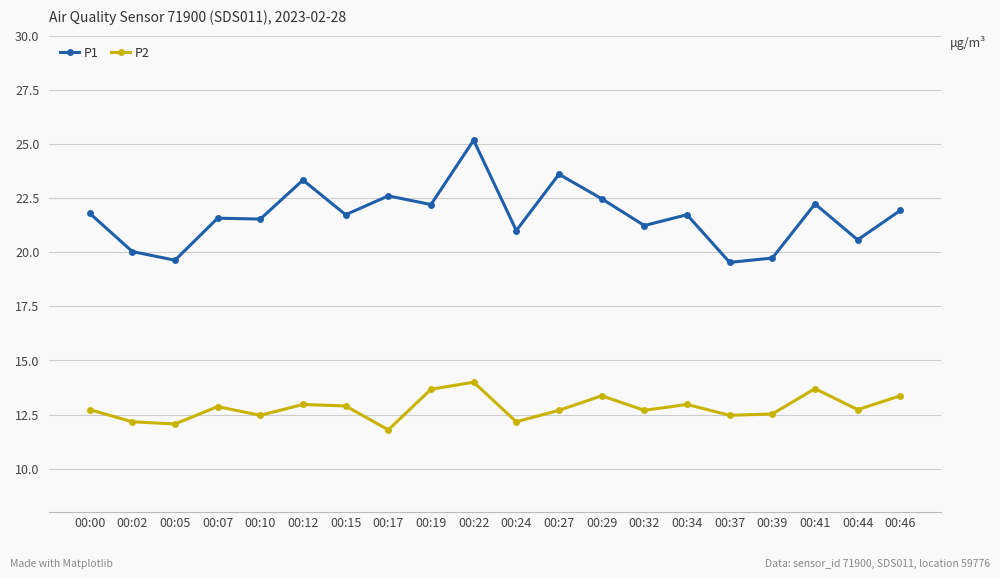

In P1, how many points are higher than both neighbors (excluding endpoints)?

7